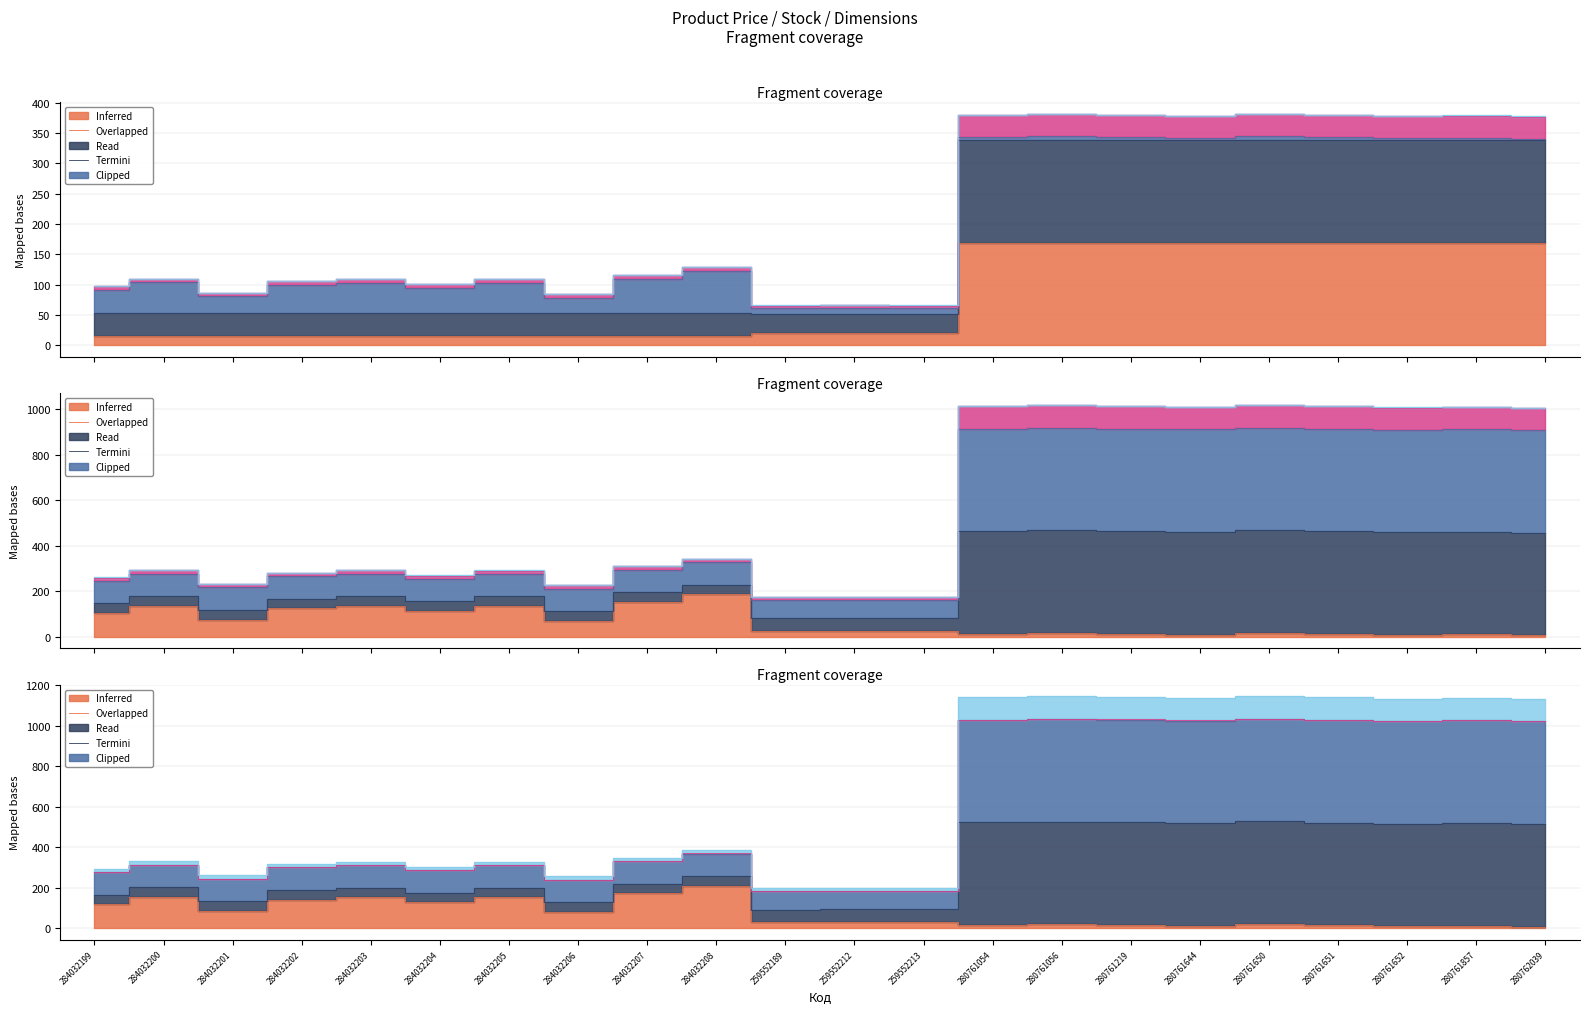

At which category is the sum across all series the highest?

280761650